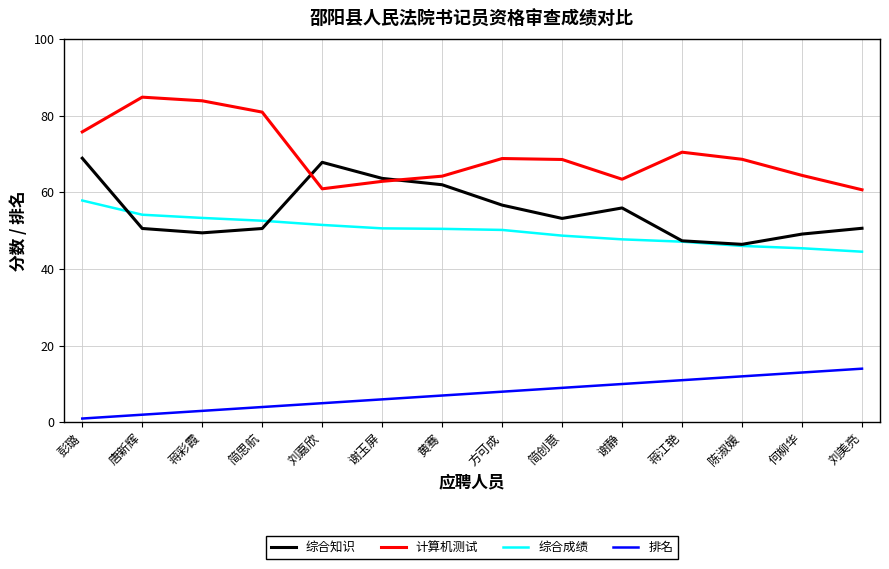

How many values in the 综合知识 series exceed 53?

7